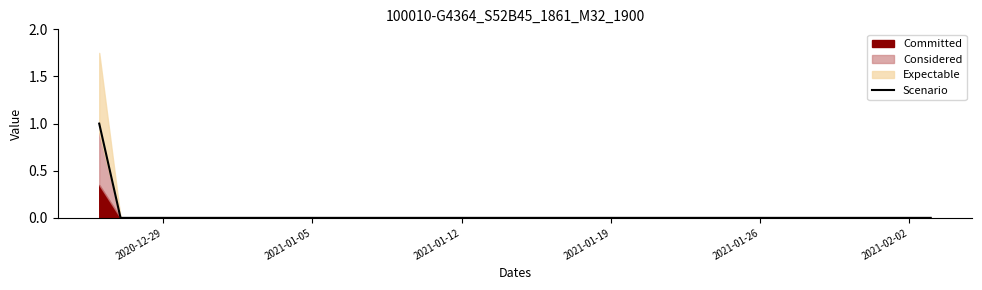

Reading left to right, list all the values displayed in this chart.

1	0	0	0	0	0	0	0	0	0	0	0	0	0	0	0	0	0	0	0	0	0	0	0	0	0	0	0	0	0	0	0	0	0	0	0	0	0	0	0